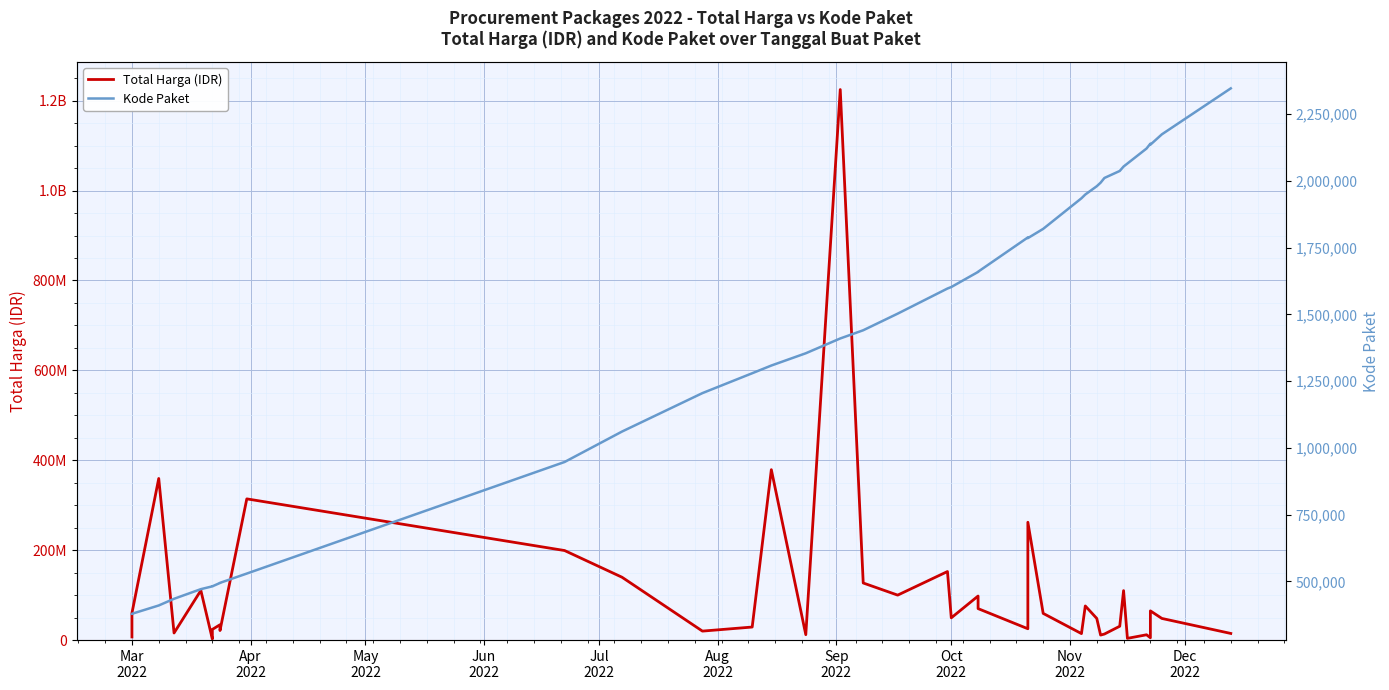

At which category does the chart reach its minimum across all series?

Mar
2022